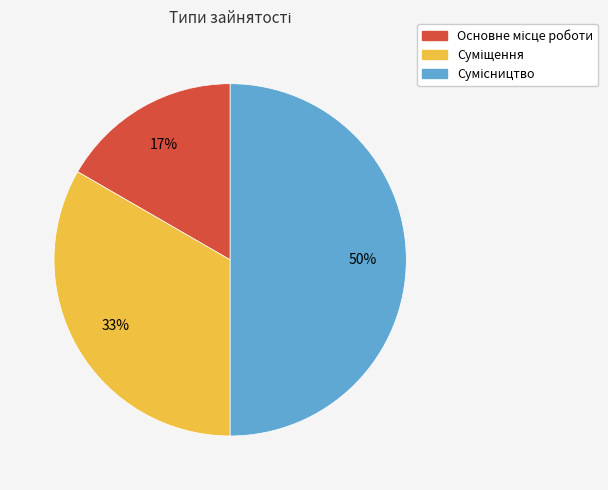

To the nearest percent, what is the average slice percentage?

33%